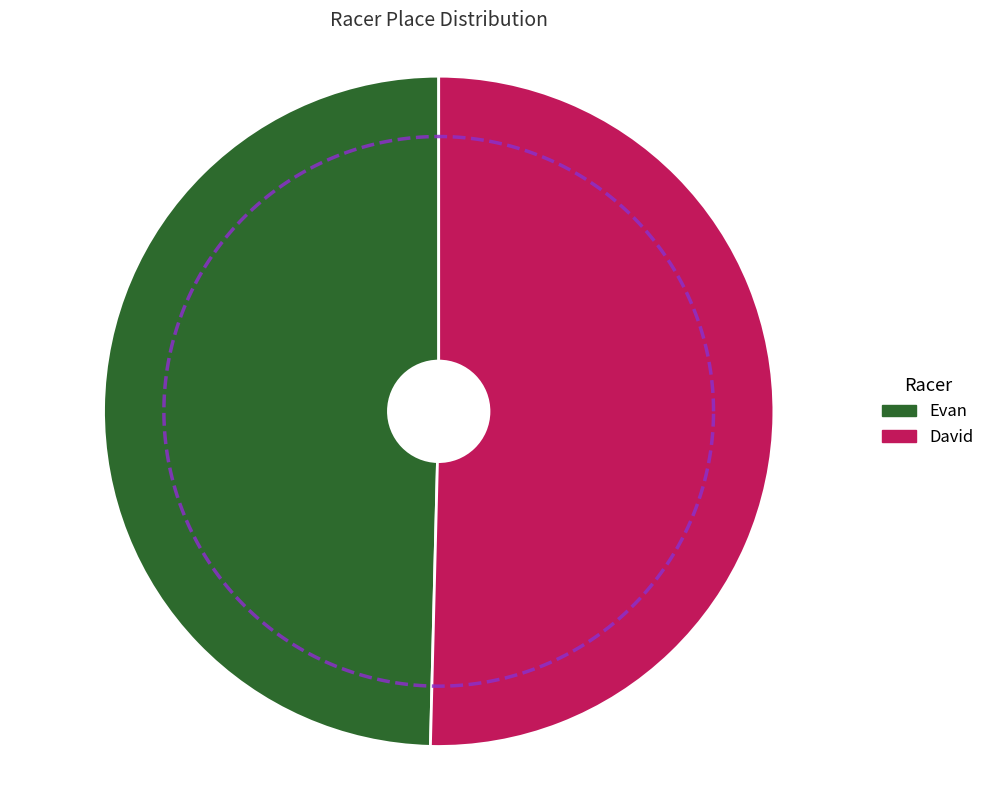

Which slice is the largest?

David